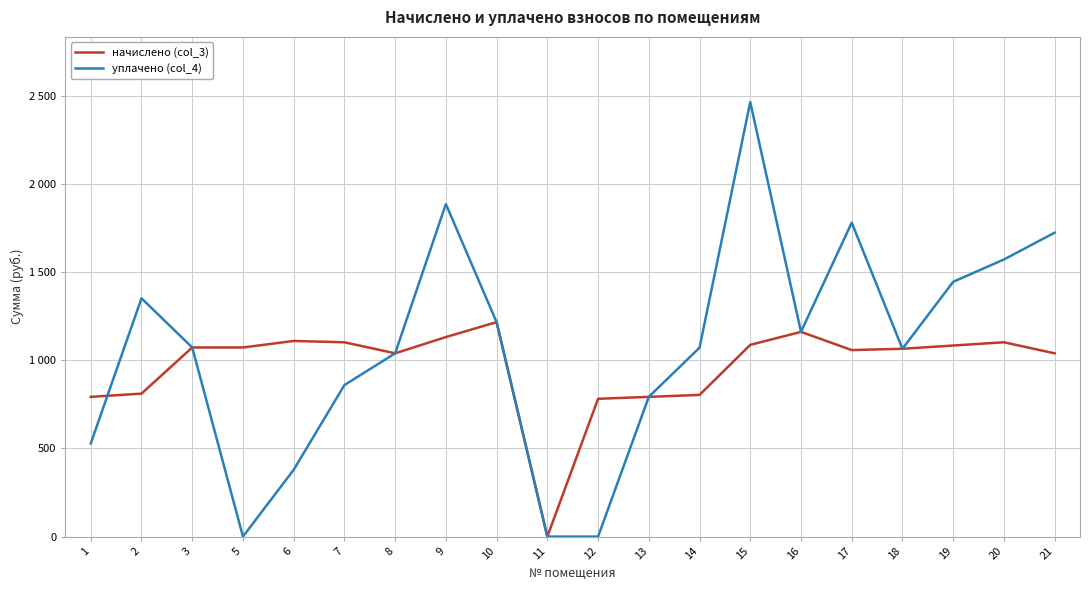

True or false: уплачено (col_4) and начислено (col_3) cross at least once.

True